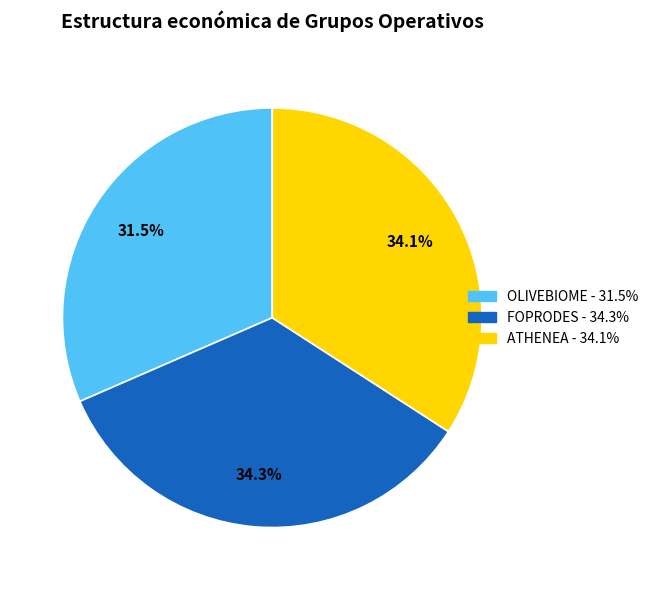

What is the smallest slice in the pie chart?

OLIVEBIOME